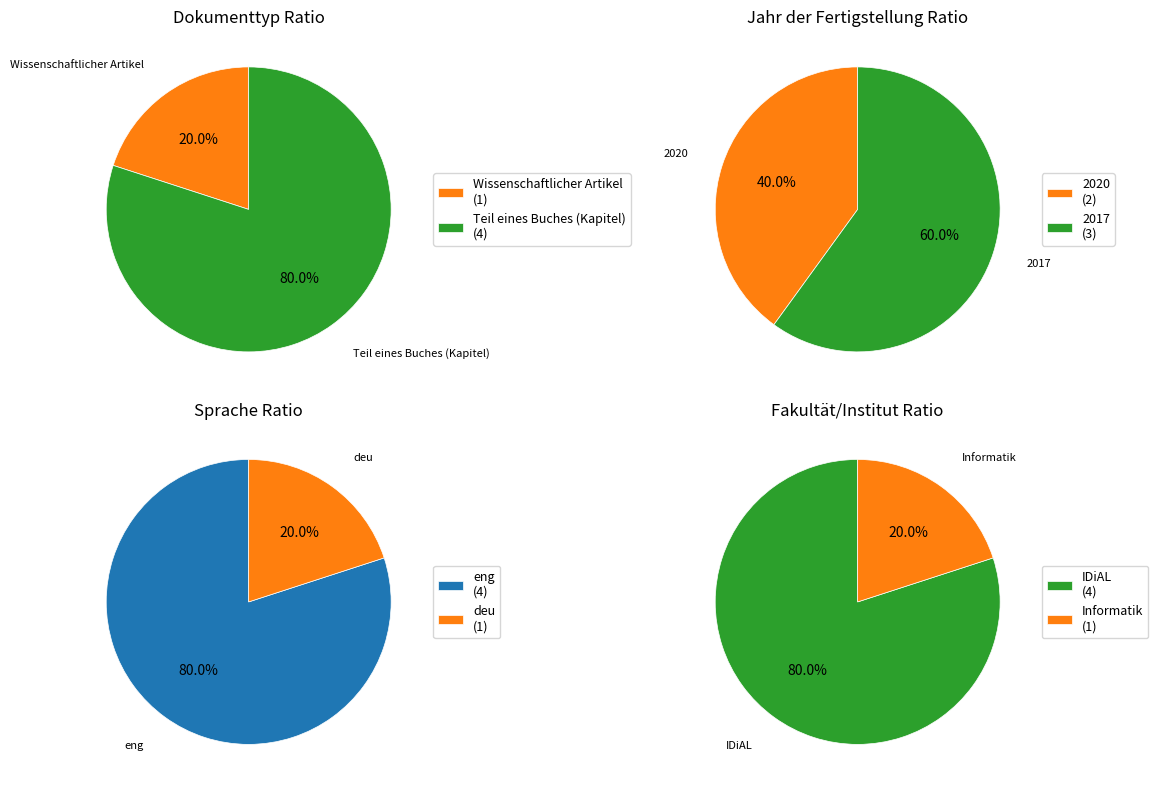

To the nearest percent, what percentage of the pie is Teil eines Buches (Kapitel)?

80%